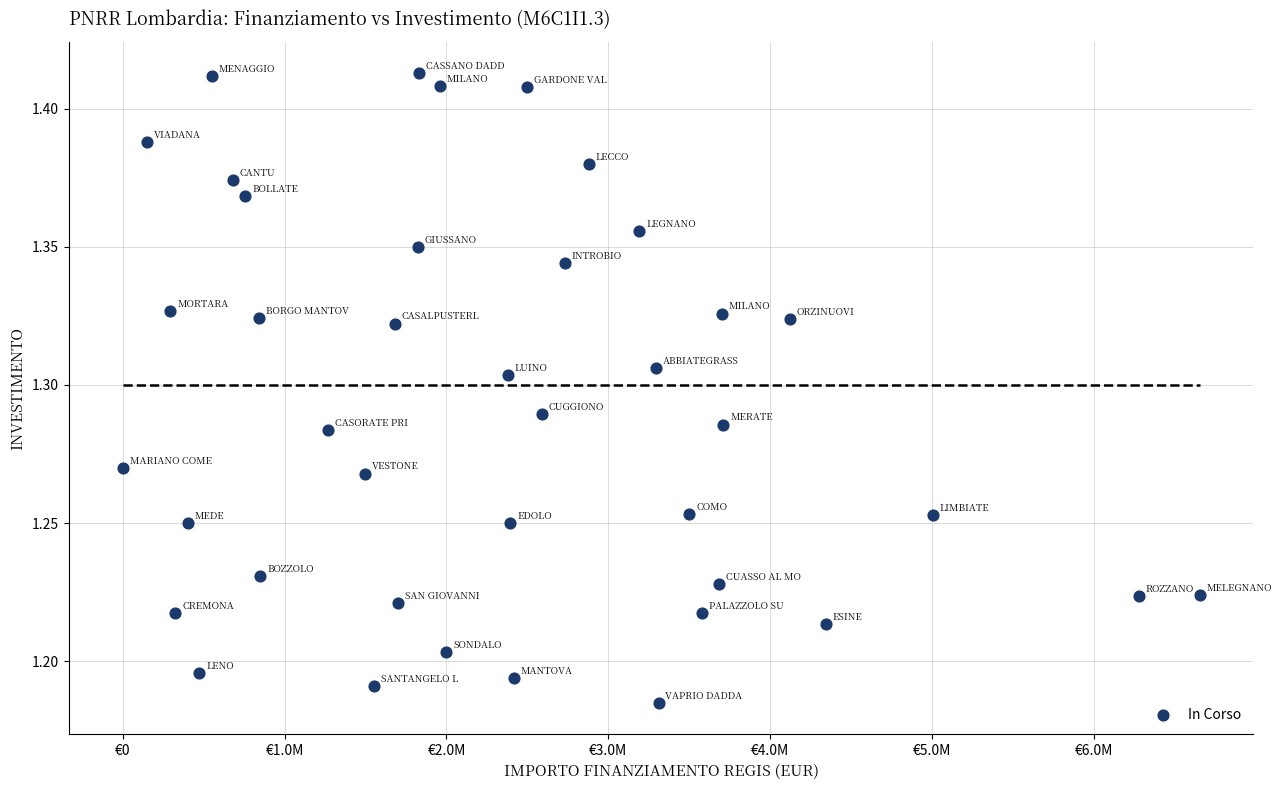

What is the range of X values (max minus min)?

6652669.0